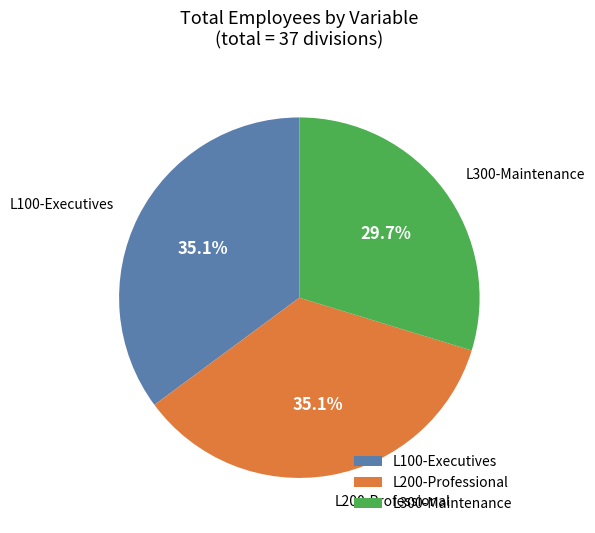

What is the total percentage of L100-Executives and L200-Professional?

70.3%